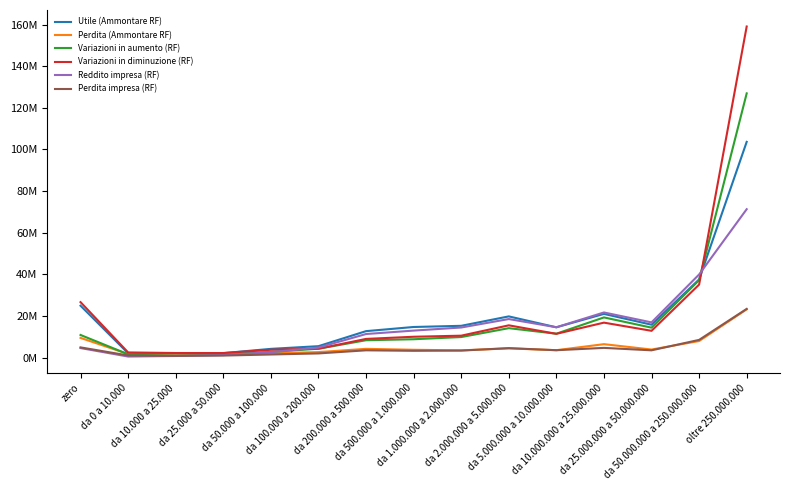

True or false: Perdita impresa (RF) and Variazioni in diminuzione (RF) cross at least once.

False